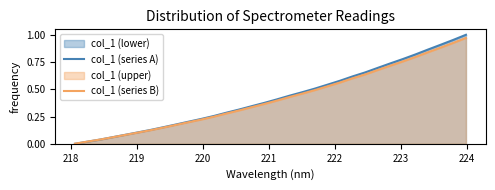

Reading left to right, transcribe all the data shown in this chart.

col_1 (series A): 0.0	0.0	0.0	0.1	0.1	0.1	0.1	0.2	0.2	0.2	0.2	0.3	0.3	0.3	0.3	0.4	0.4	0.4	0.5	0.5	0.5	0.6	0.6	0.7	0.7	0.7	0.8	0.8	0.9	0.9	1.0	1.0
col_1 (series B): 0.0	0.0	0.0	0.1	0.1	0.1	0.1	0.1	0.2	0.2	0.2	0.2	0.3	0.3	0.3	0.4	0.4	0.4	0.5	0.5	0.5	0.6	0.6	0.6	0.7	0.7	0.8	0.8	0.8	0.9	0.9	1.0